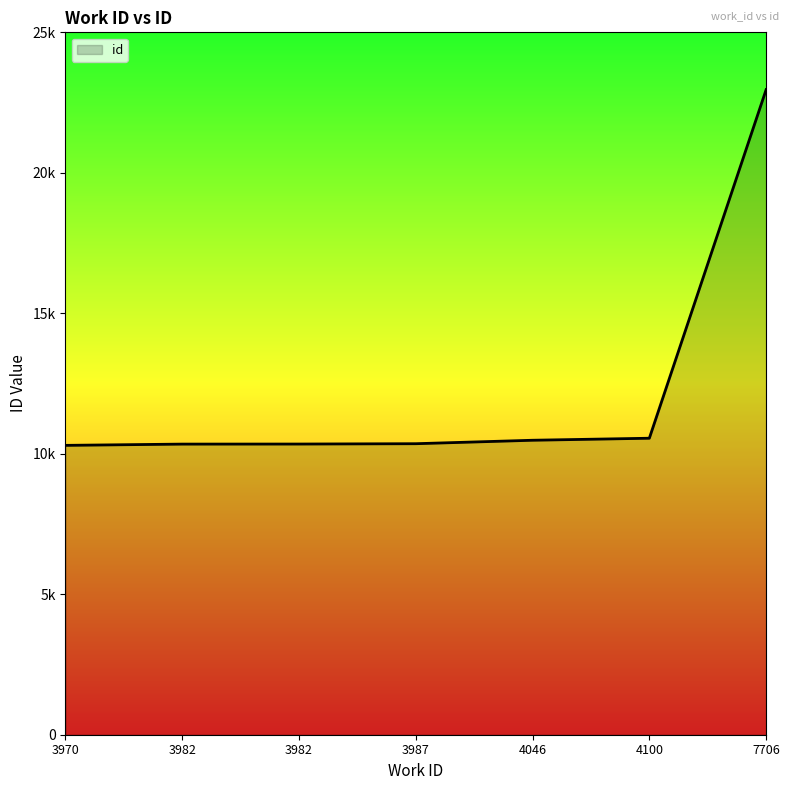

Reading left to right, what are all the values shown in this chart?

10299	10344	10346	10358	10481	10553	22960